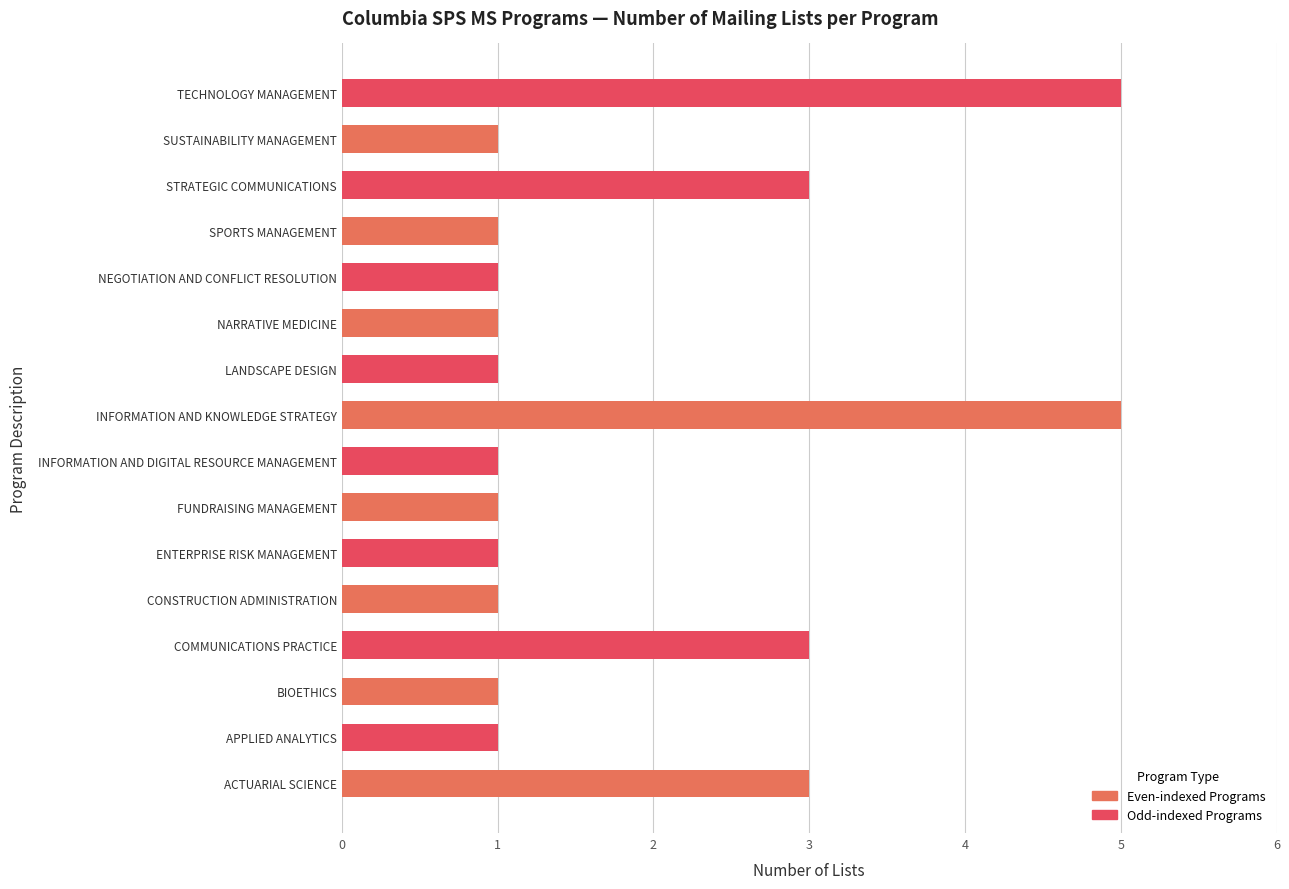

What is the greatest value displayed?

5